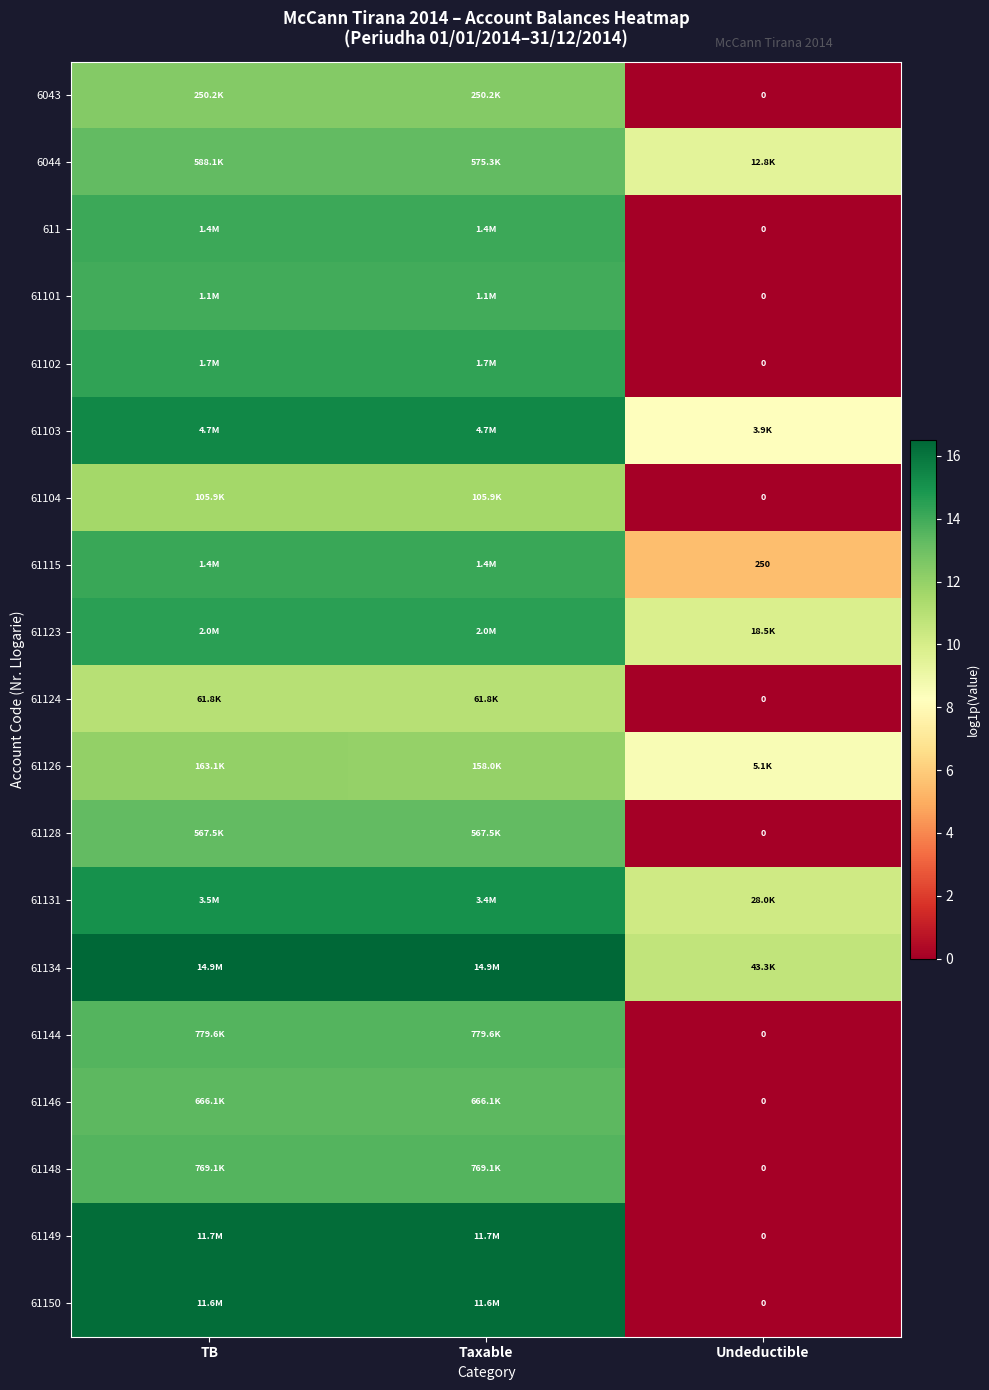

Which category has the highest value in the 61128 series?

TB